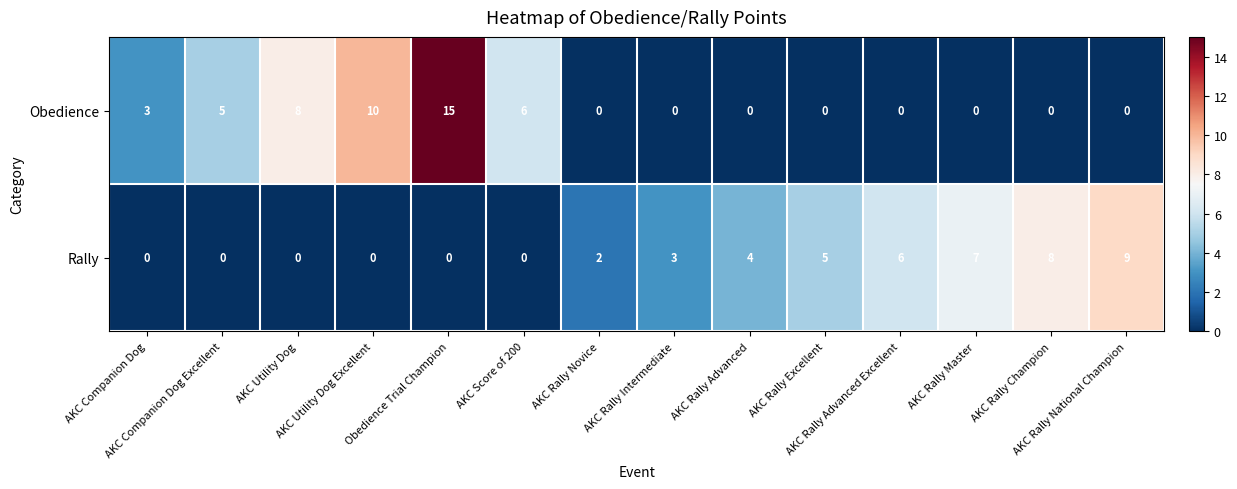

Which series has the largest total across all categories?

Obedience